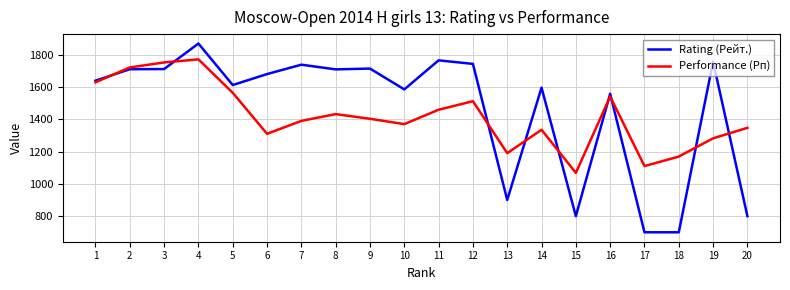

At which category is the sum across all series the highest?

4